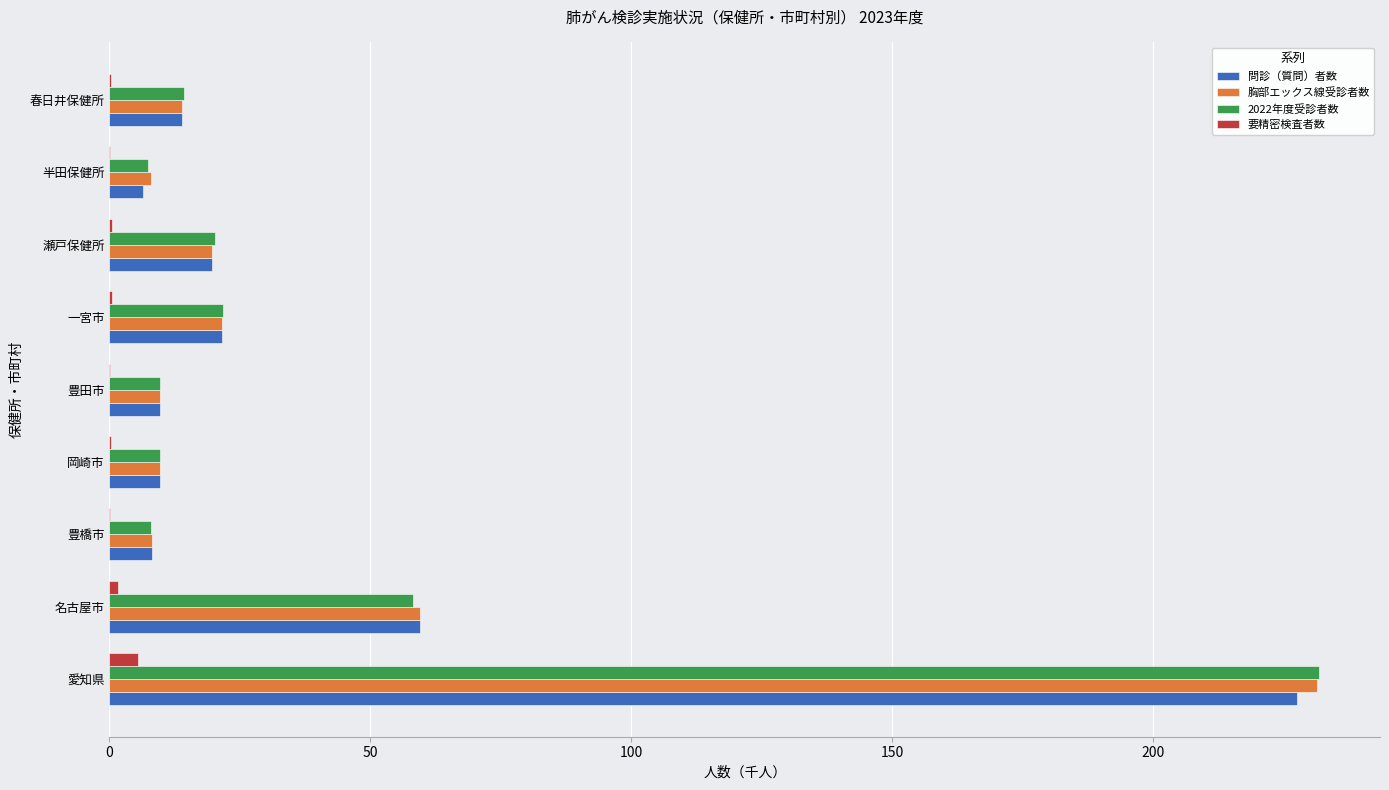

Is it true that 2022年度受診者数 equals 67.1 at 愛知県?

False